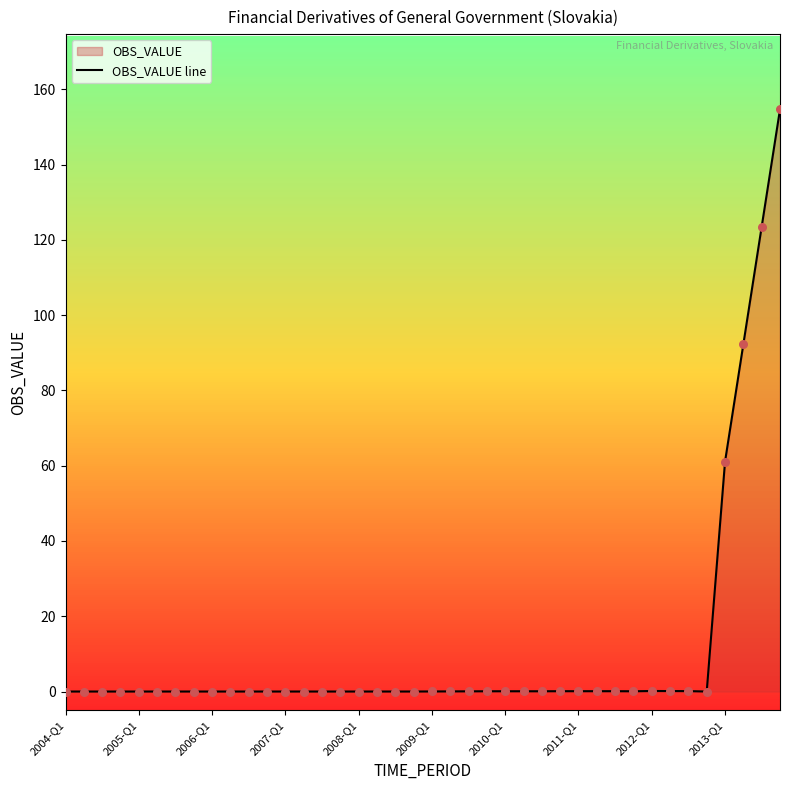

What is the greatest value displayed?

154.7